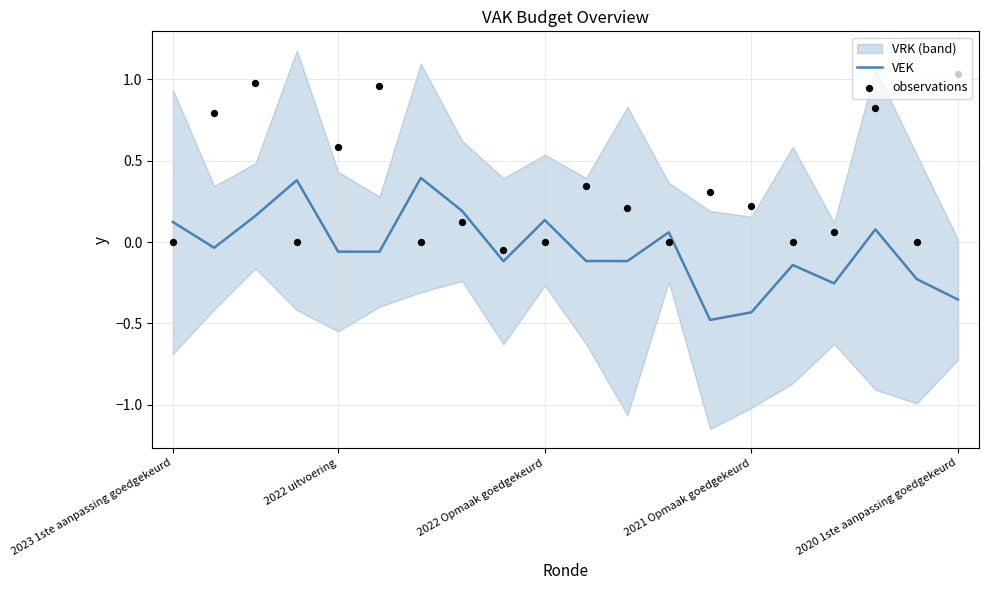

What is the total value across all series at 17?

0.9